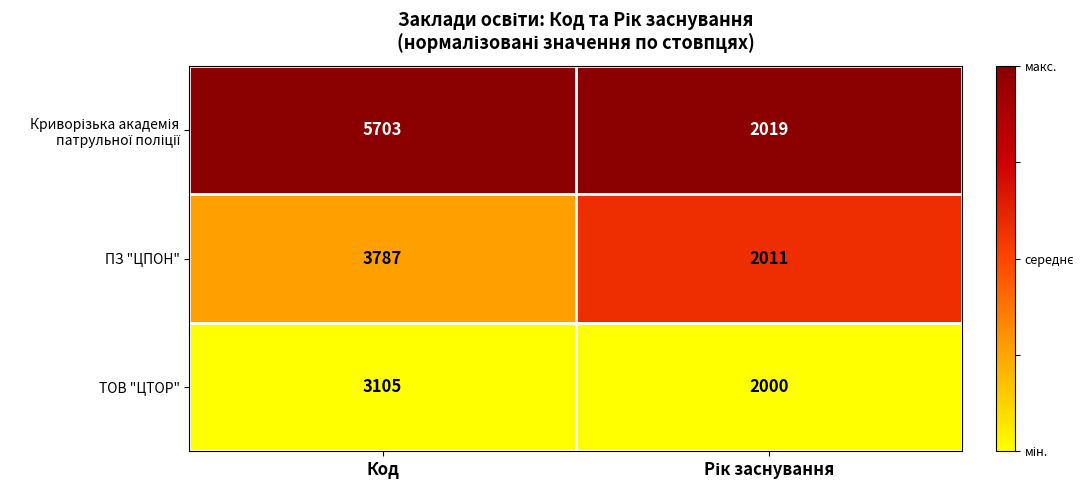

At which label does ТОВ "ЦТОР" reach its peak?

Код